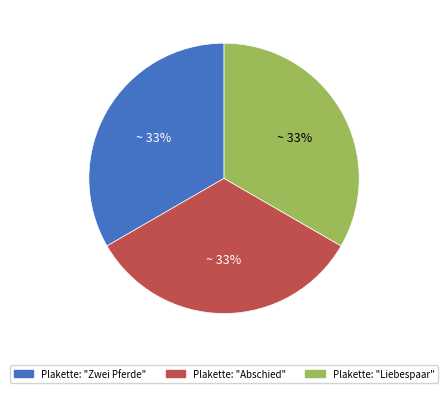

Is the sum of Plakette: "Liebespaar" and Plakette: "Zwei Pferde" greater than half?

Yes